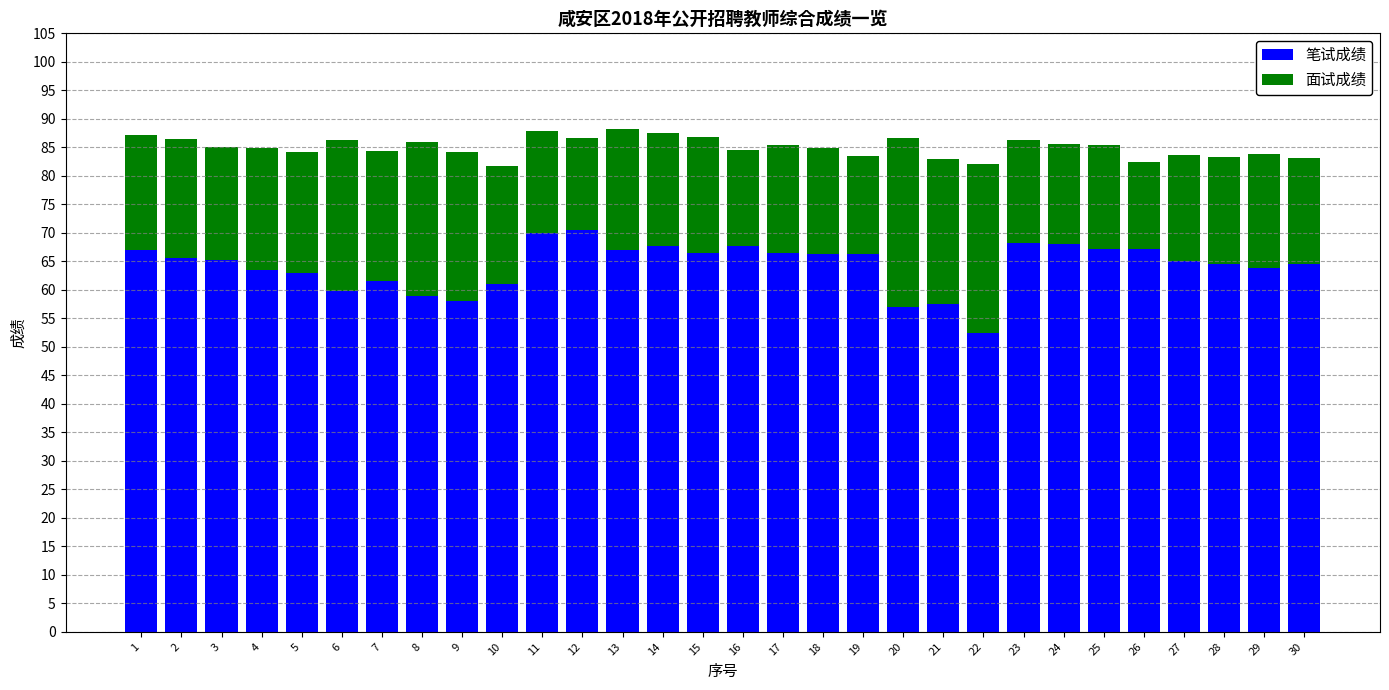

Does the chart contain stacked bars?

Yes